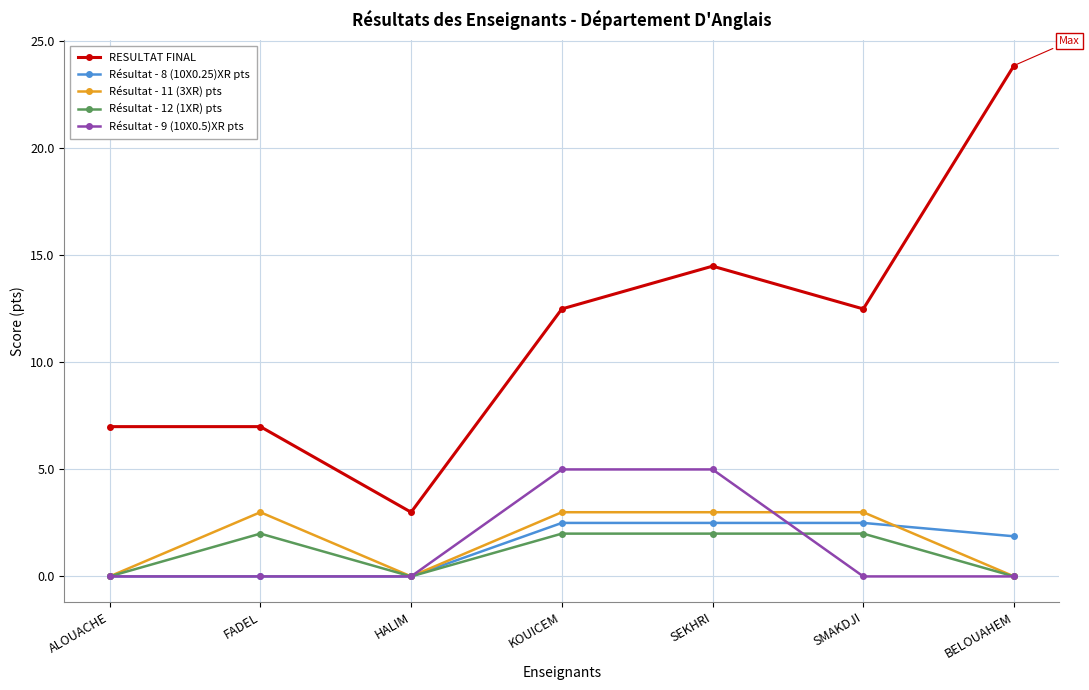

Read the RESULTAT FINAL value at HALIM.

3.0